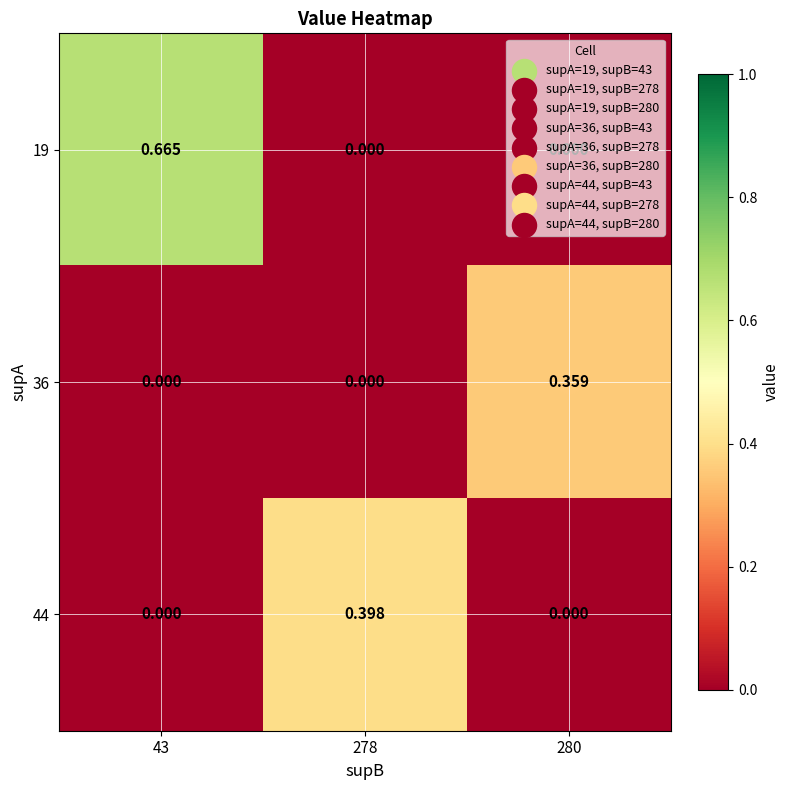

Is the value of 36 at 280 greater than the value of 44 at 278?

No